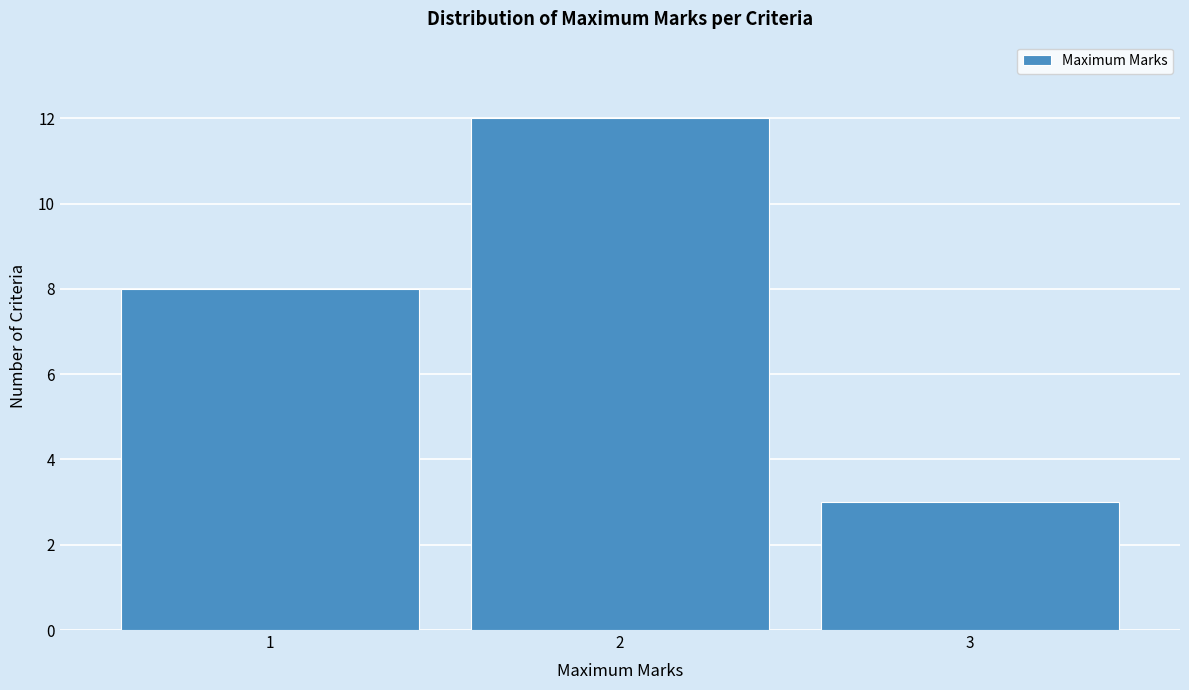

Over which range of the x-axis is the bar tallest?

1.5 to 2.5